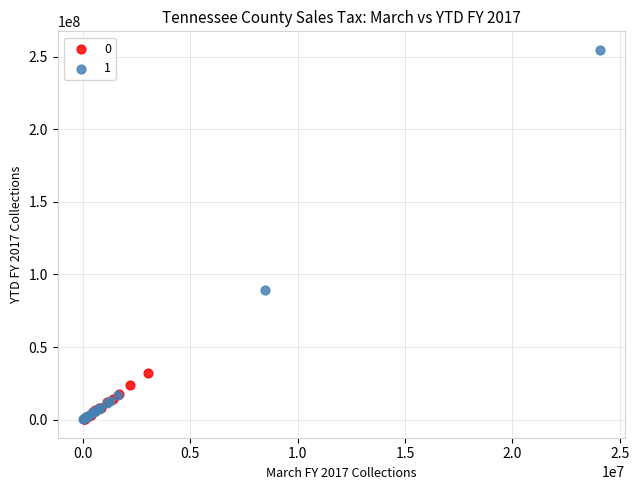

What are all the series names shown in the legend?

0, 1